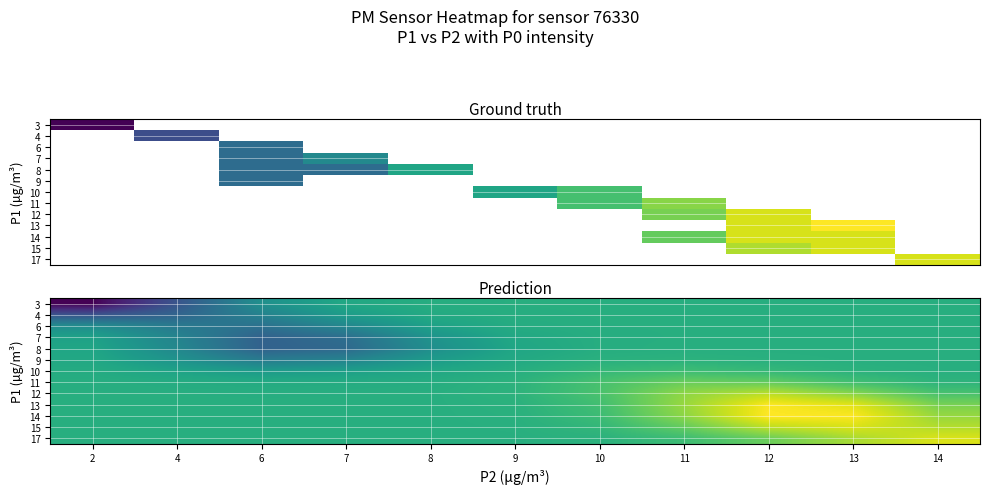

What is the spread (max minus min) of values at 10?

0.4